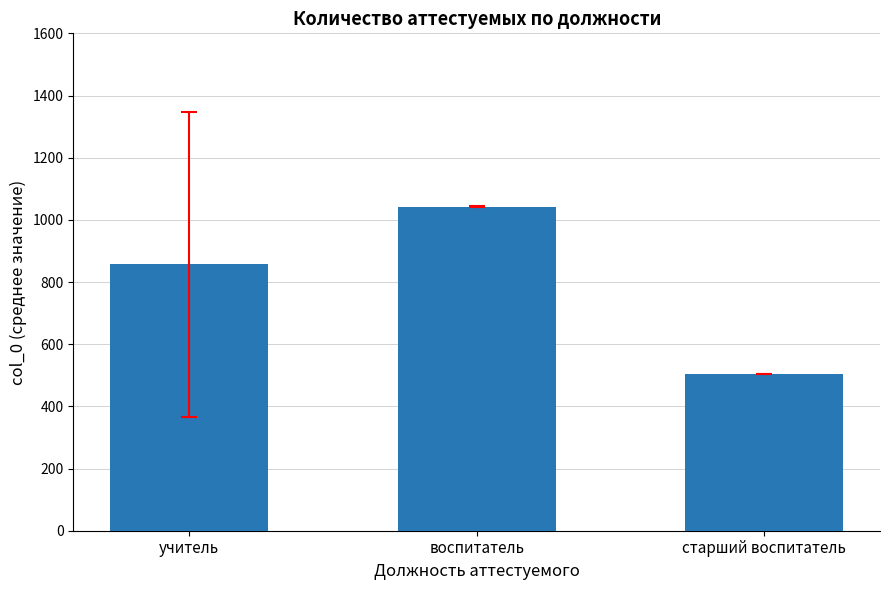

What is the maximum value shown in the chart?

1042.0